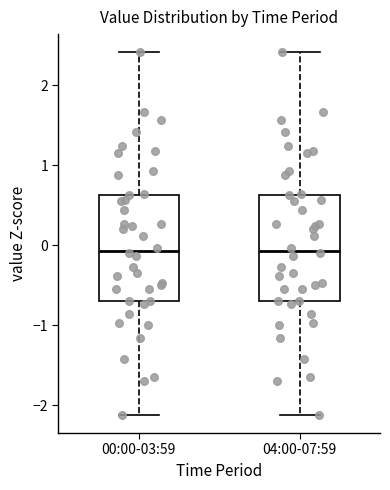

Reading left to right, transcribe this box plot: for each box, give where its median line is, the range the box spans, and where its two whiskers end, as read against the y-axis. The values are not printed on the chart, so give them approximately, as read against the axis.

00:00-03:59: median -0.1, box -0.7 to 0.6, whiskers -2.1 to 2.4
04:00-07:59: median -0.1, box -0.7 to 0.6, whiskers -2.1 to 2.4